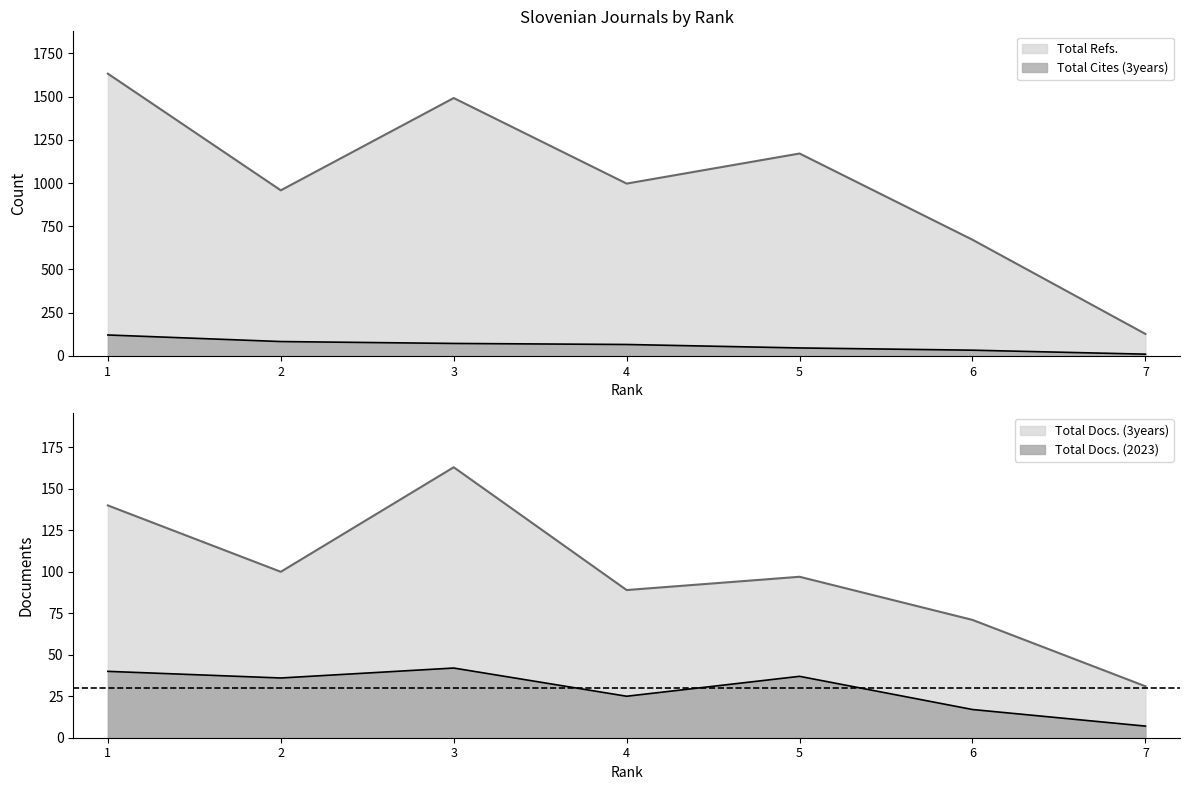

Is the value of Total Refs. at 3 greater than the value of Total Docs. (3years) at 1?

Yes